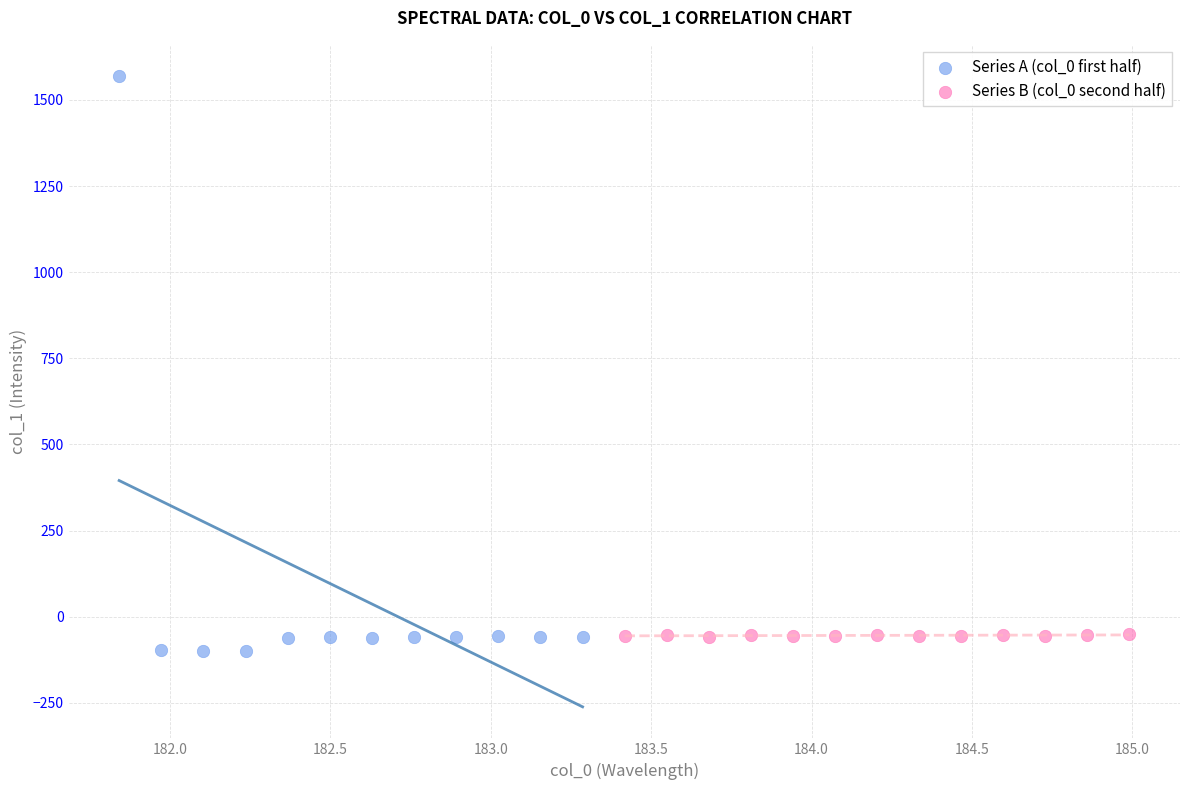

Which series contains the highest Y value?

Series A (col_0 first half)